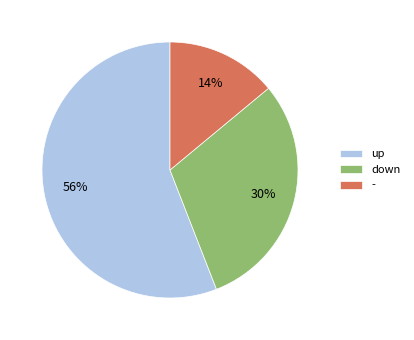

What is the ratio of the value at up to the value at down?

1.9